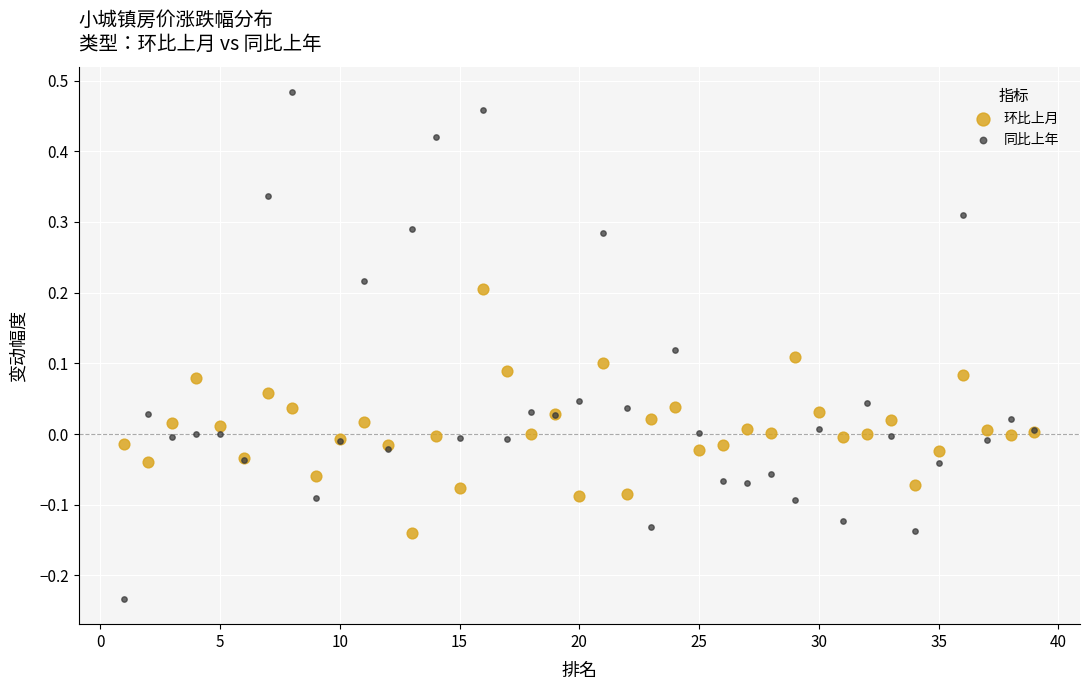

Which series contains the lowest Y value?

同比上年